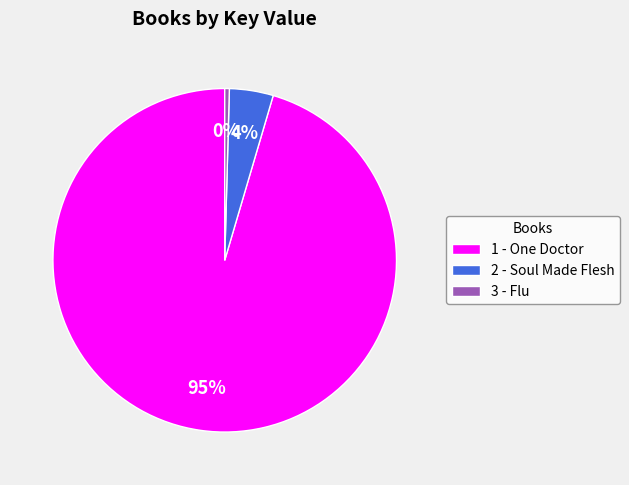

What is the majority slice?

1 - One Doctor